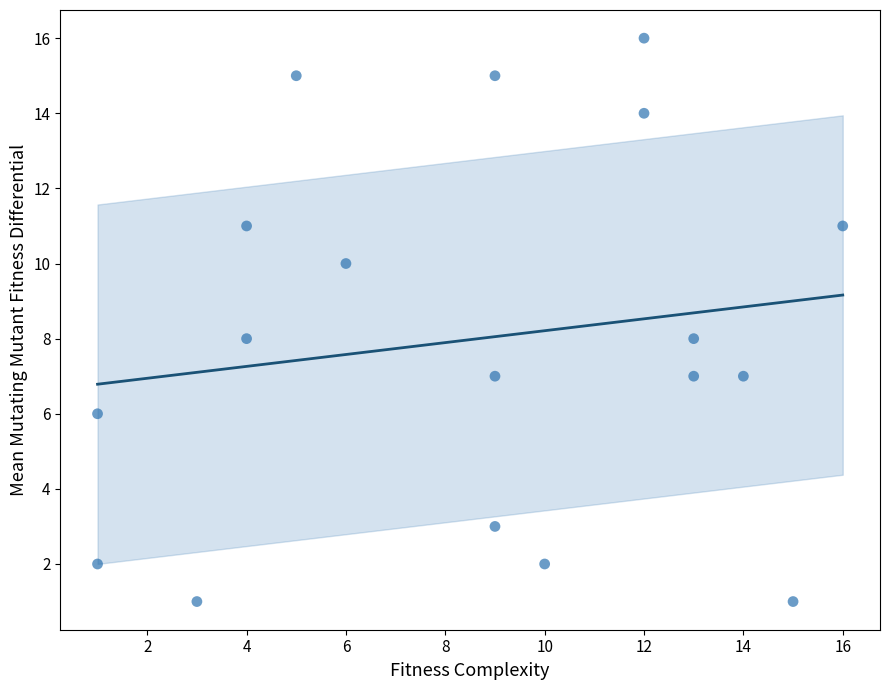

What is the range of X values (max minus min)?

15